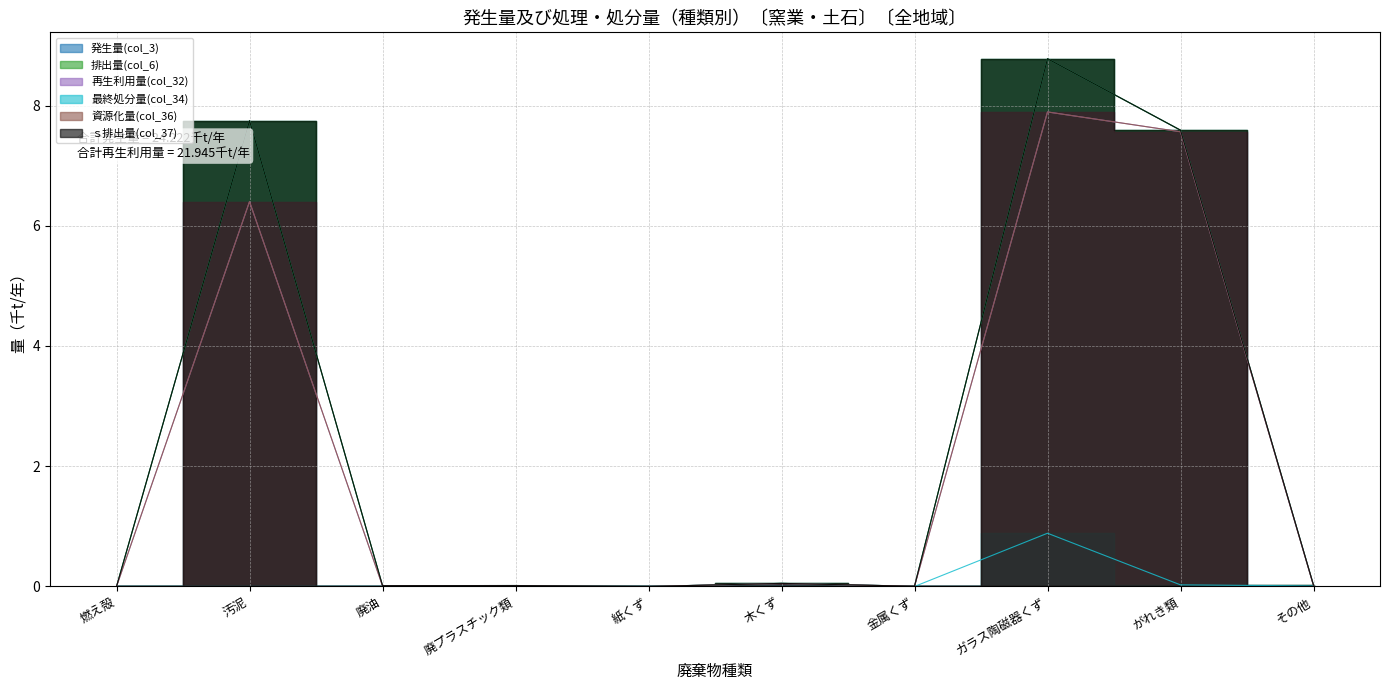

True or false: 資源化量(col_36) and 最終処分量(col_34) intersect in this chart.

False